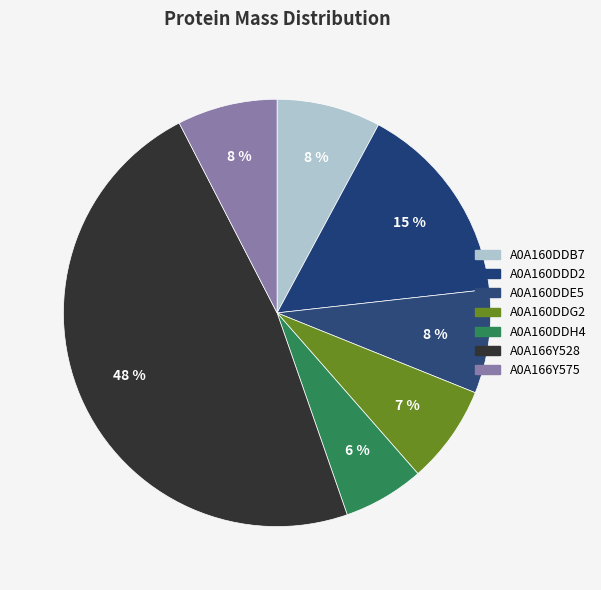

To the nearest percent, what is the difference between the largest and smallest slice percentages?

42%